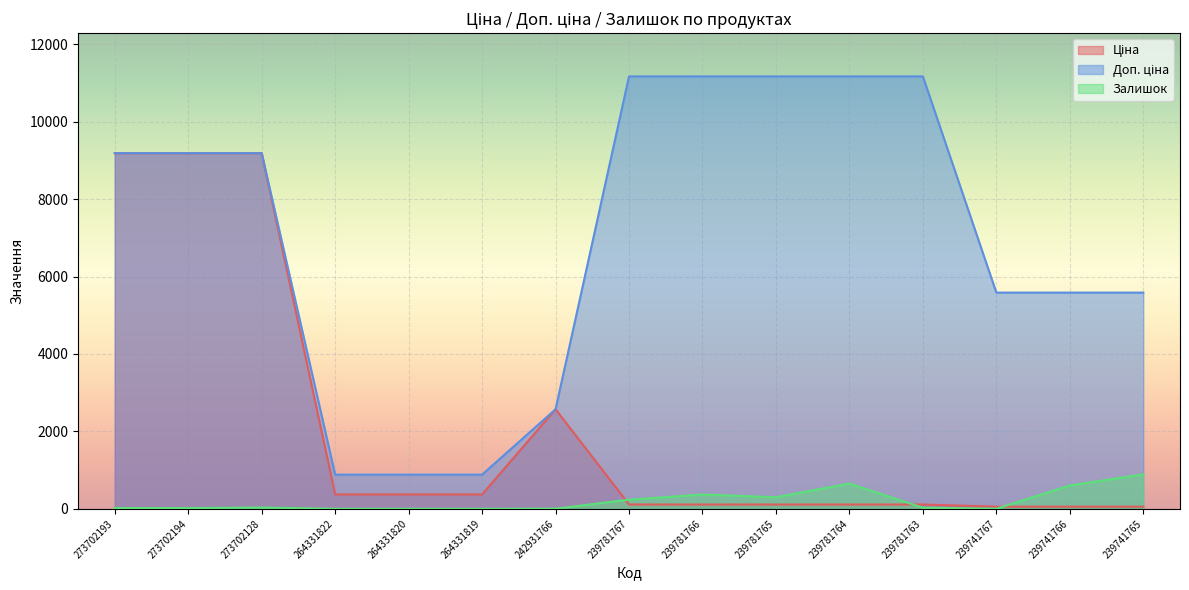

Is it true that Залишок equals 891.0 at 239741765?

True